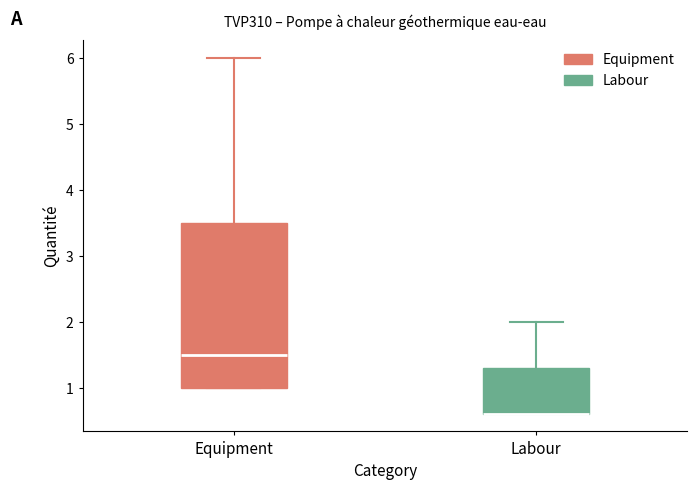

Comparing the boxes themselves (not the whiskers), which one is the tallest?

Equipment